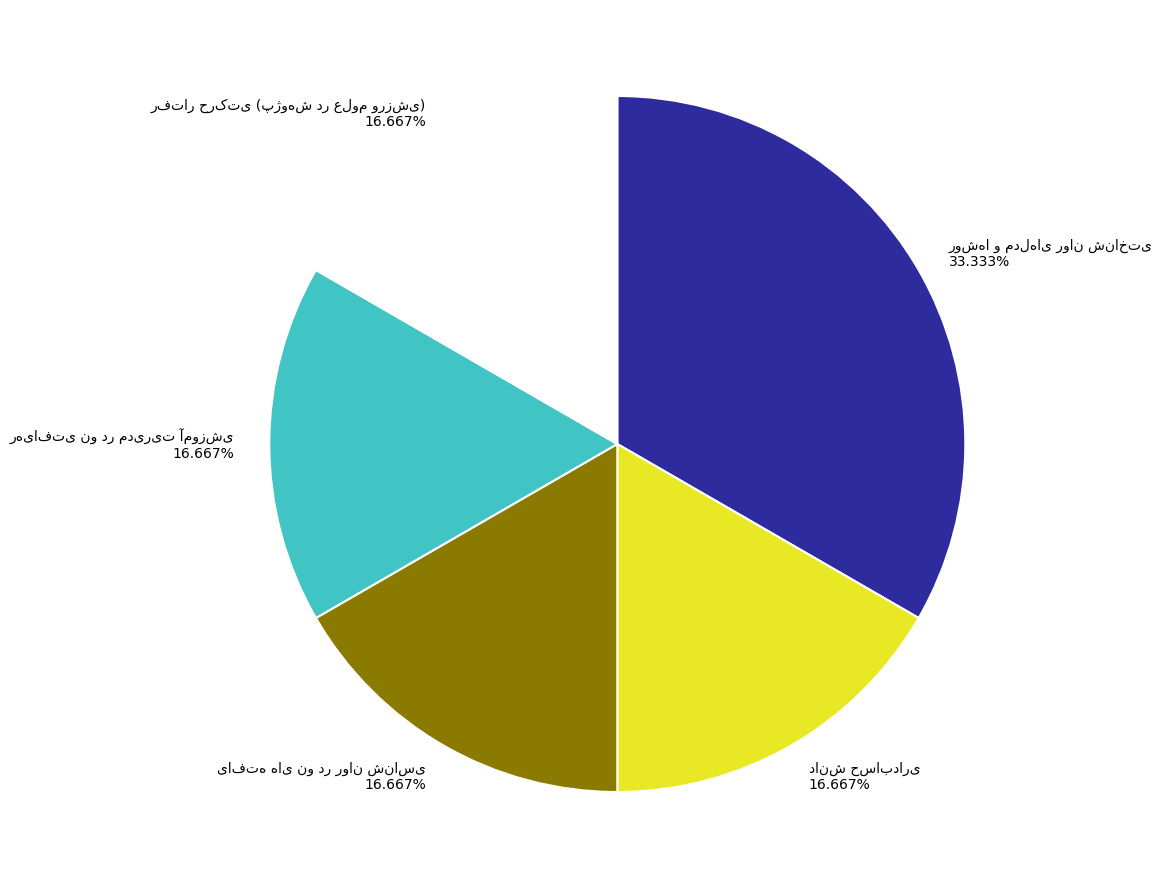

How many slices are in this pie chart?

5